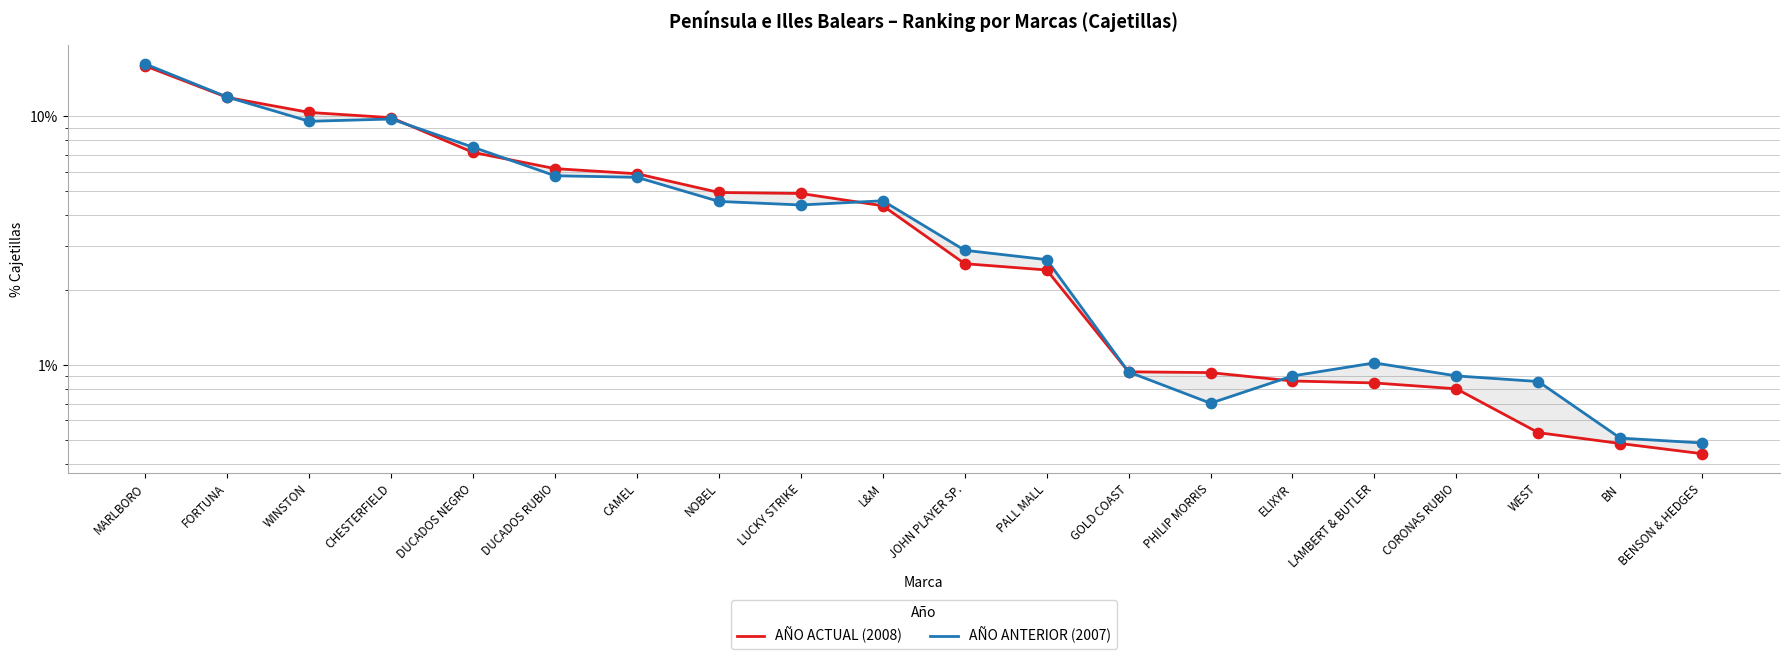

Is the value of AÑO ANTERIOR (2007) at BENSON & HEDGES greater than the value of AÑO ACTUAL (2008) at FORTUNA?

No